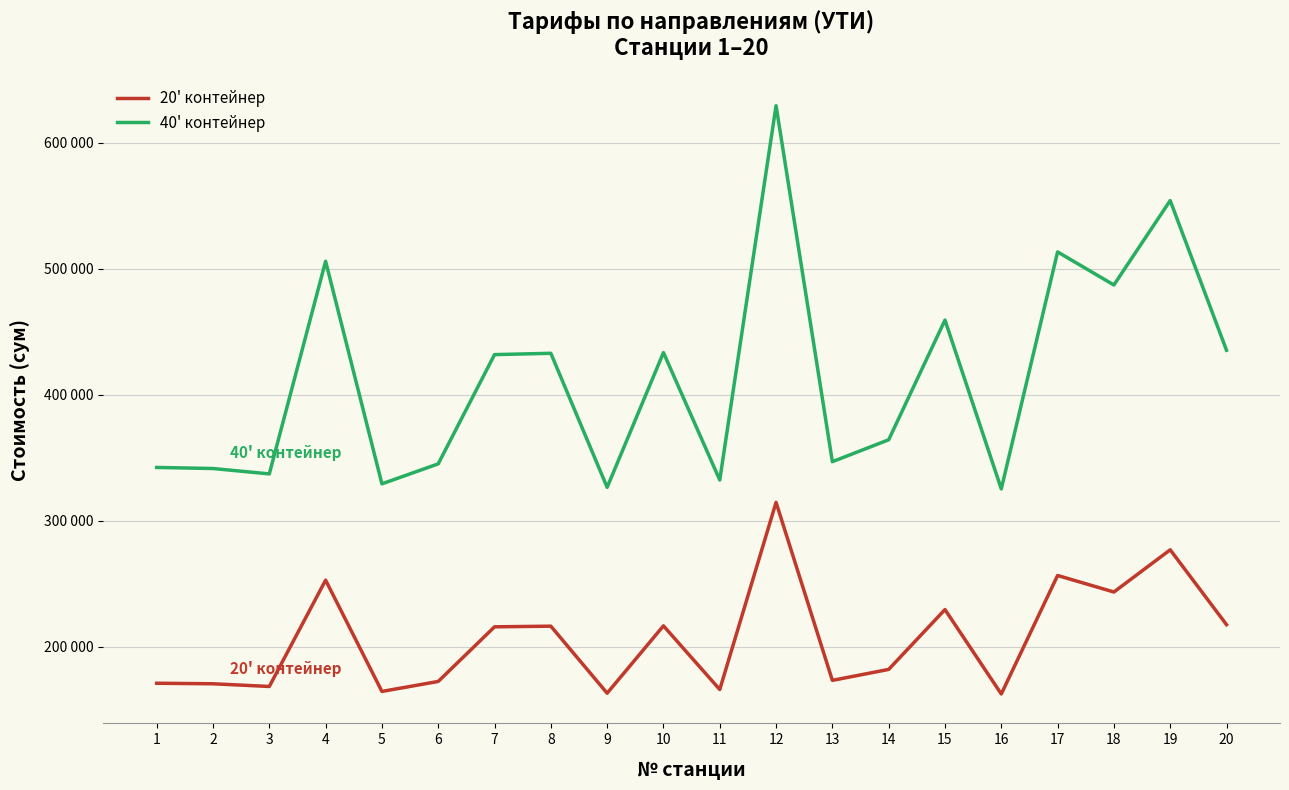

The 20' контейнер series shows 73255 at 10. True or false?

False